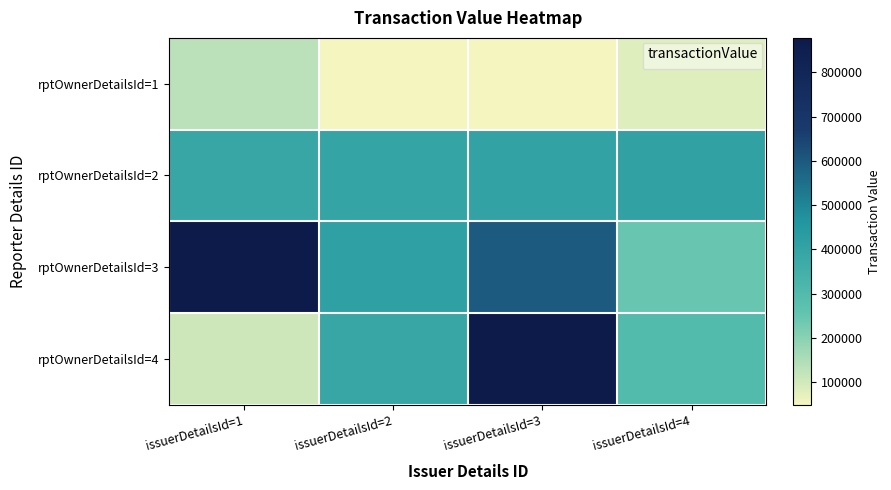

Between issuerDetailsId=3 and issuerDetailsId=1, which is larger?

issuerDetailsId=1